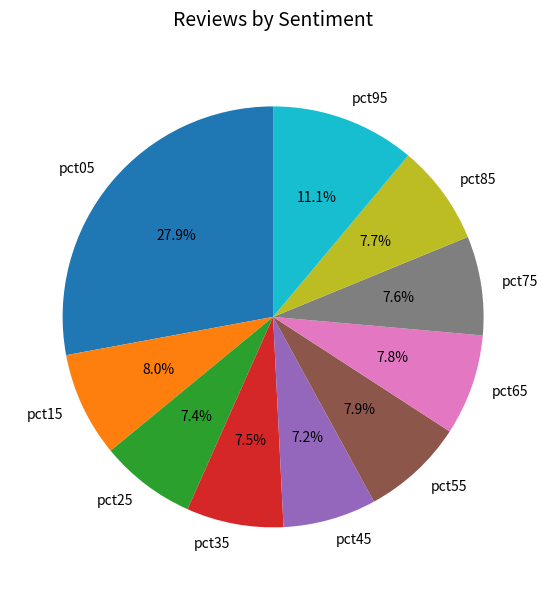

True or false: pct55 accounts for 8% of the total.

True